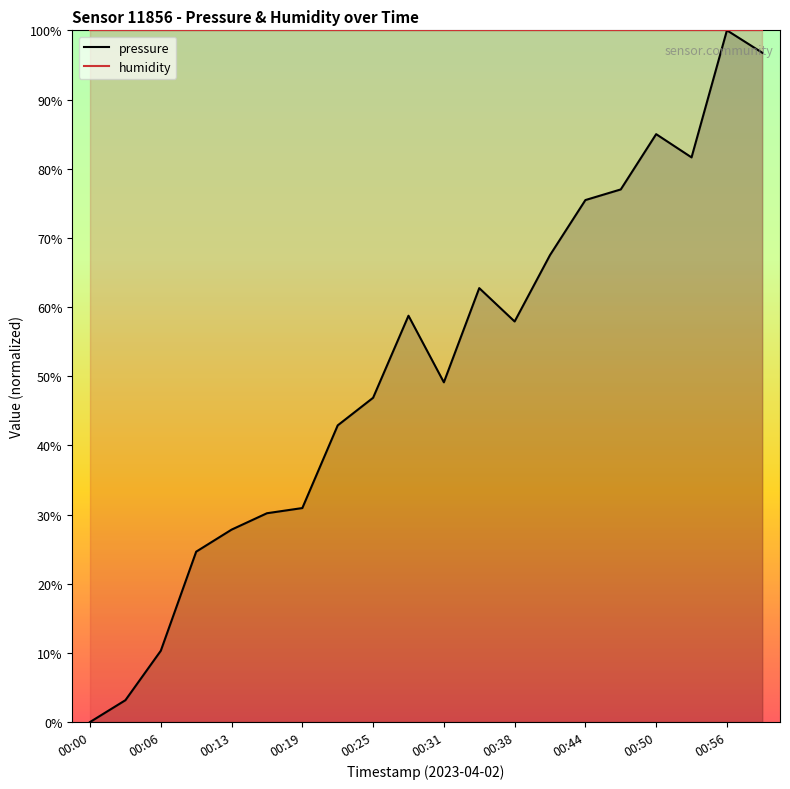

What is the maximum value shown in the chart?

100.0